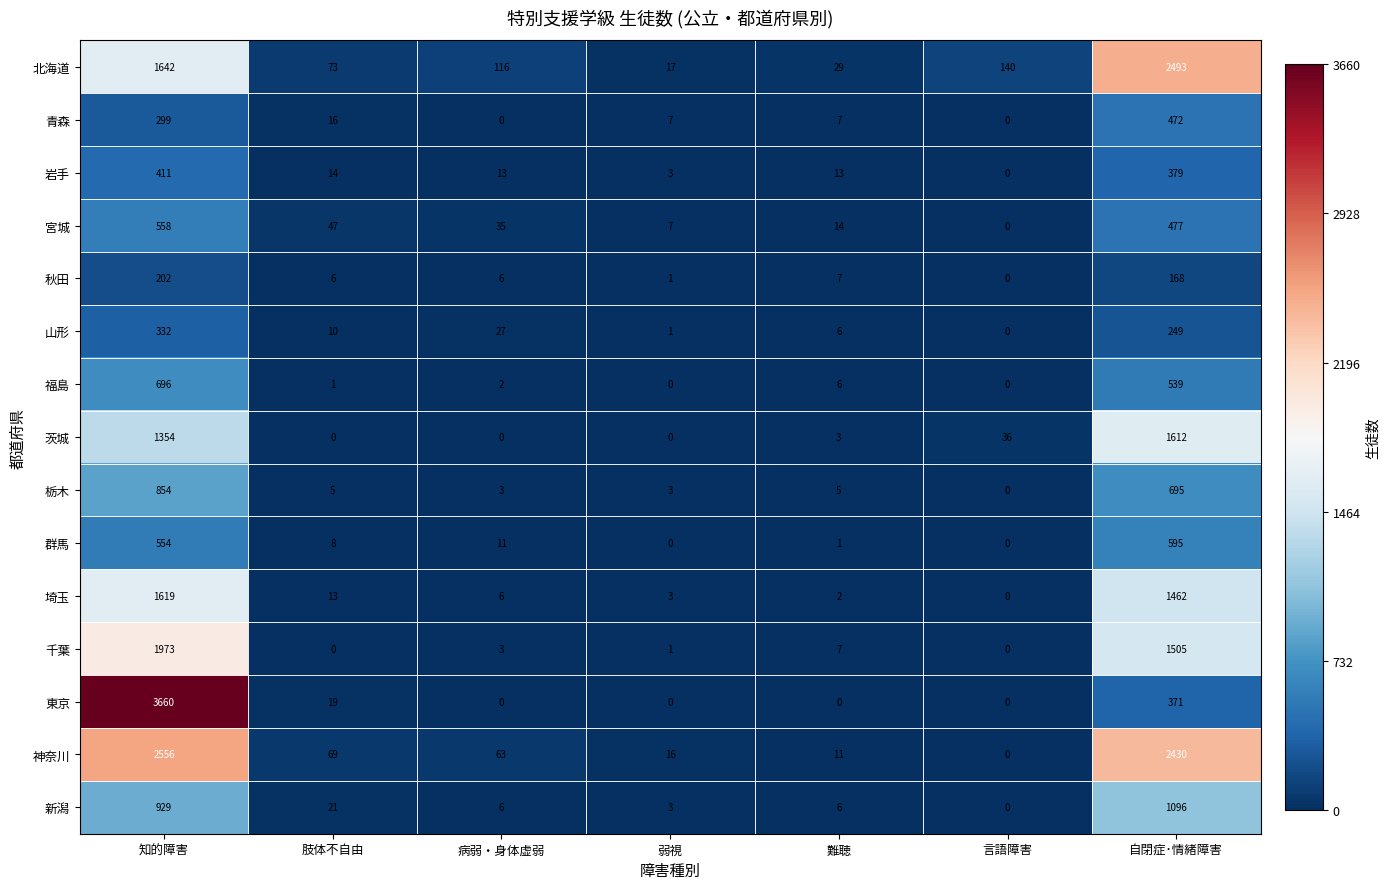

Which series changed the most between 知的障害 and 自閉症･情緒障害?

東京